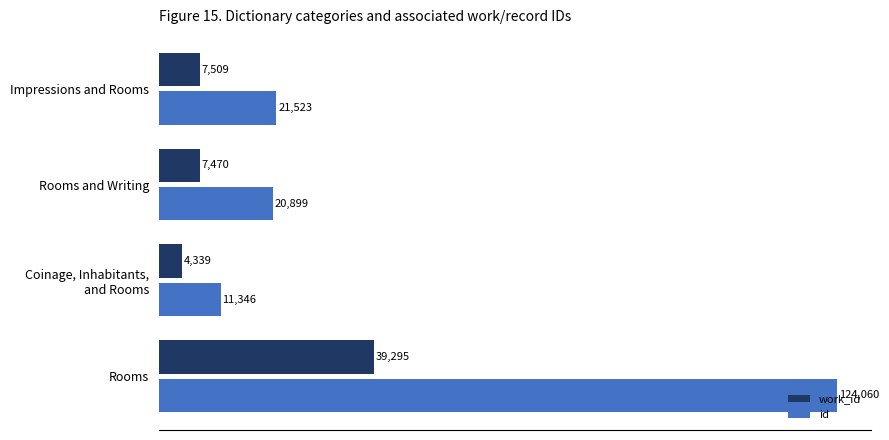

List the series in order of their overall mean, highest first.

id, work_id